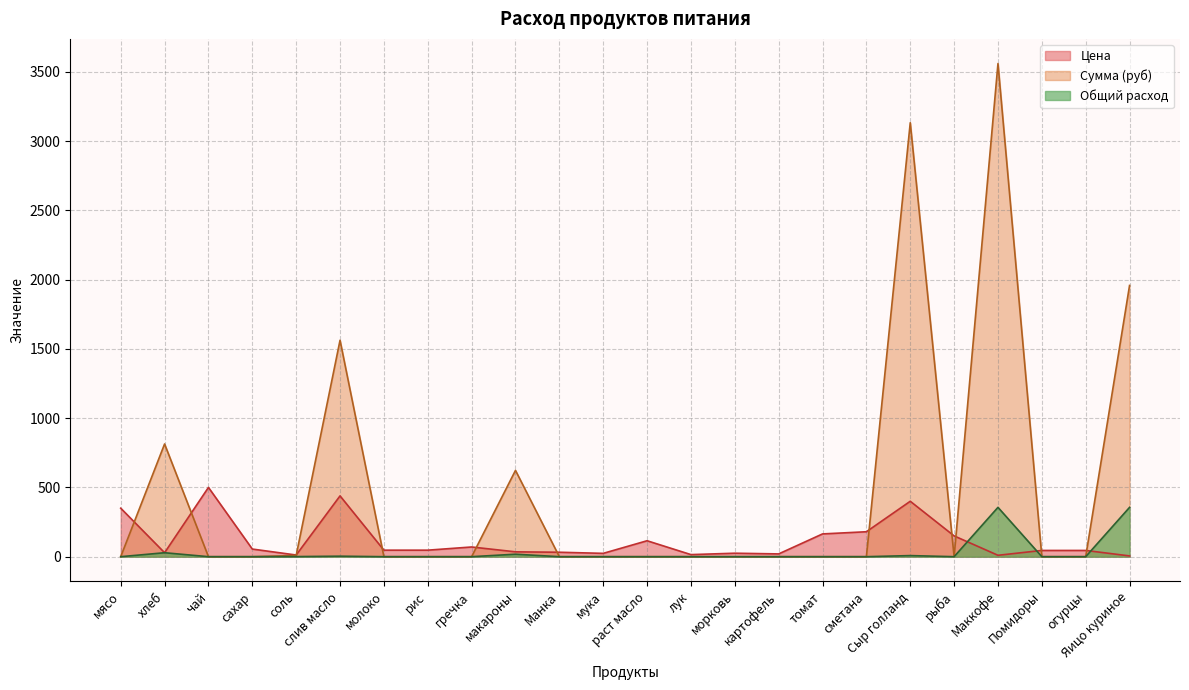

Which label corresponds to the largest value in the chart?

Маккофе